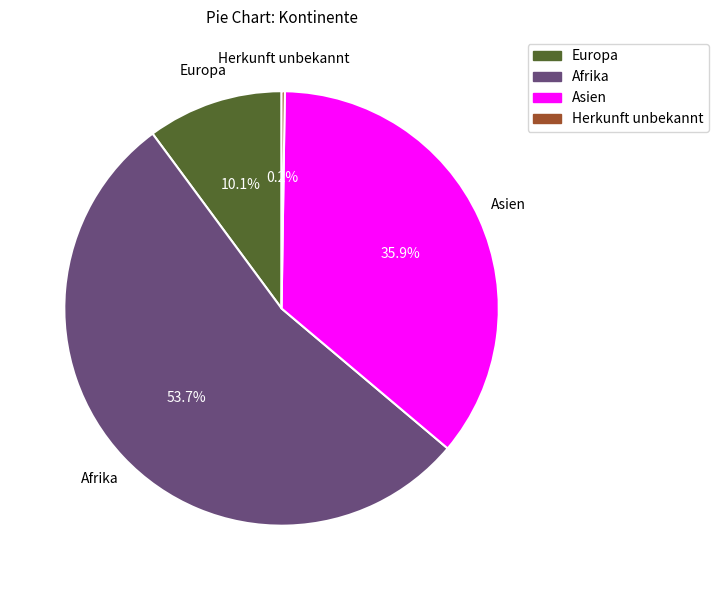

True or false: Europa accounts for 10% of the total.

True